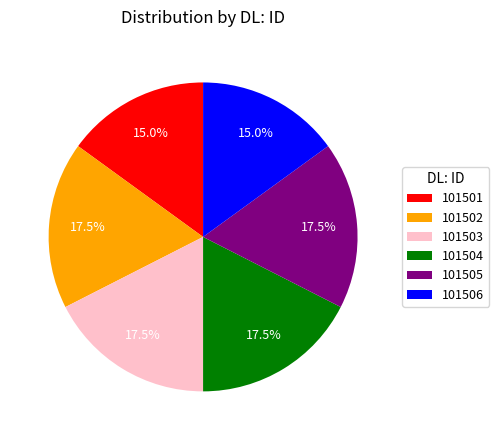

To the nearest percent, what is the combined percentage of 101503 and 101504?

35%